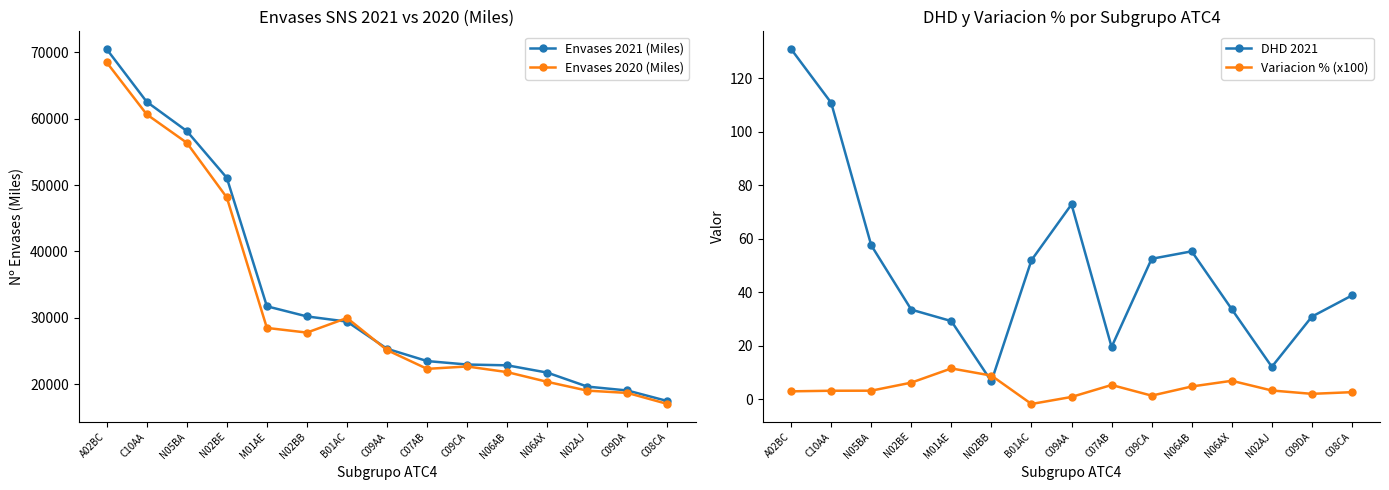

What is the average value of the Envases 2021 (Miles) series?

33724.9